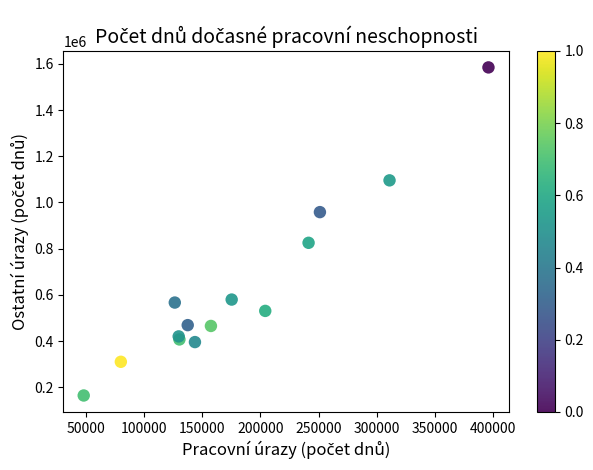

What Y value in the scatter plot is closest to 874386?

825191